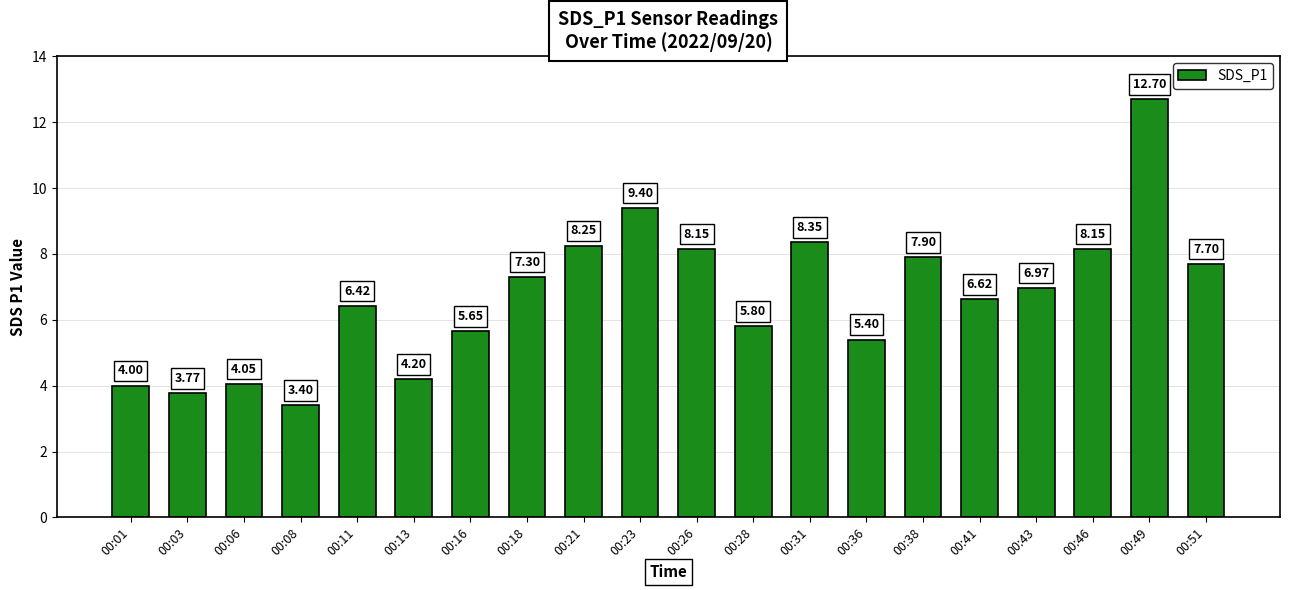

Where is the data nearest to the value 8?

00:38